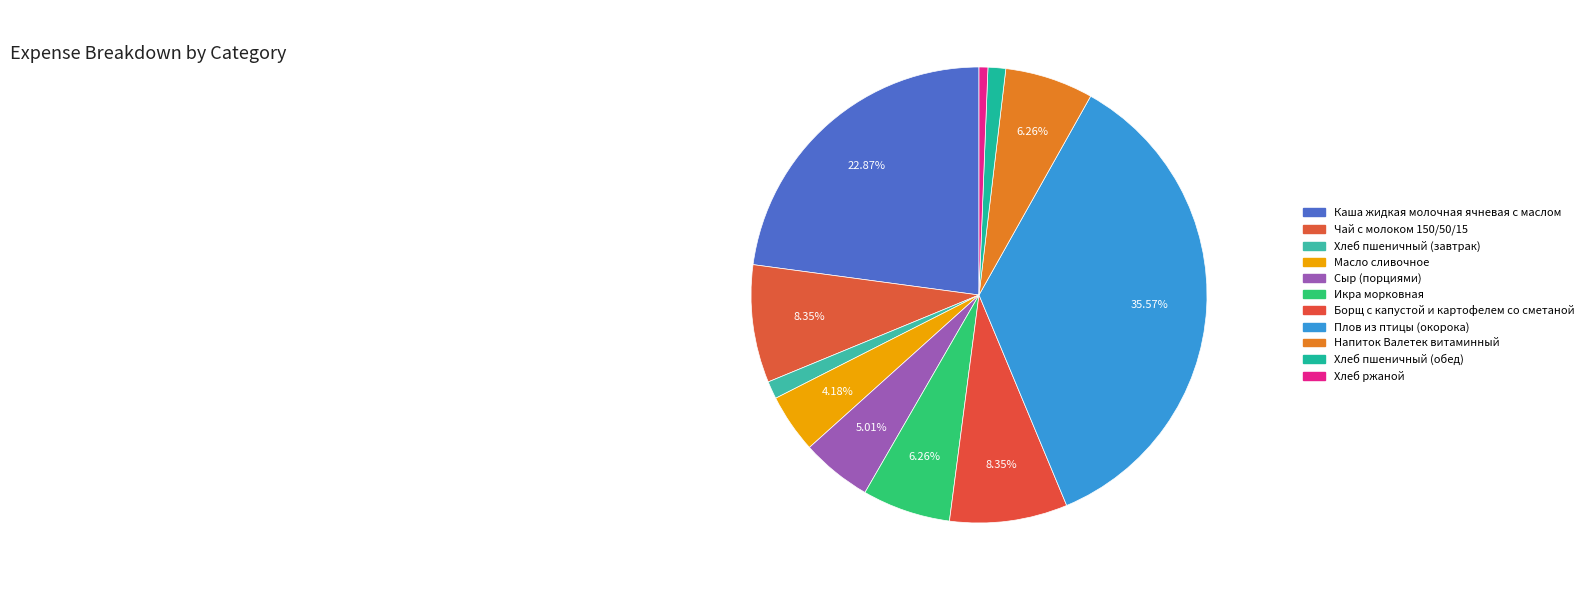

Which slice is the smallest?

Хлеб ржаной